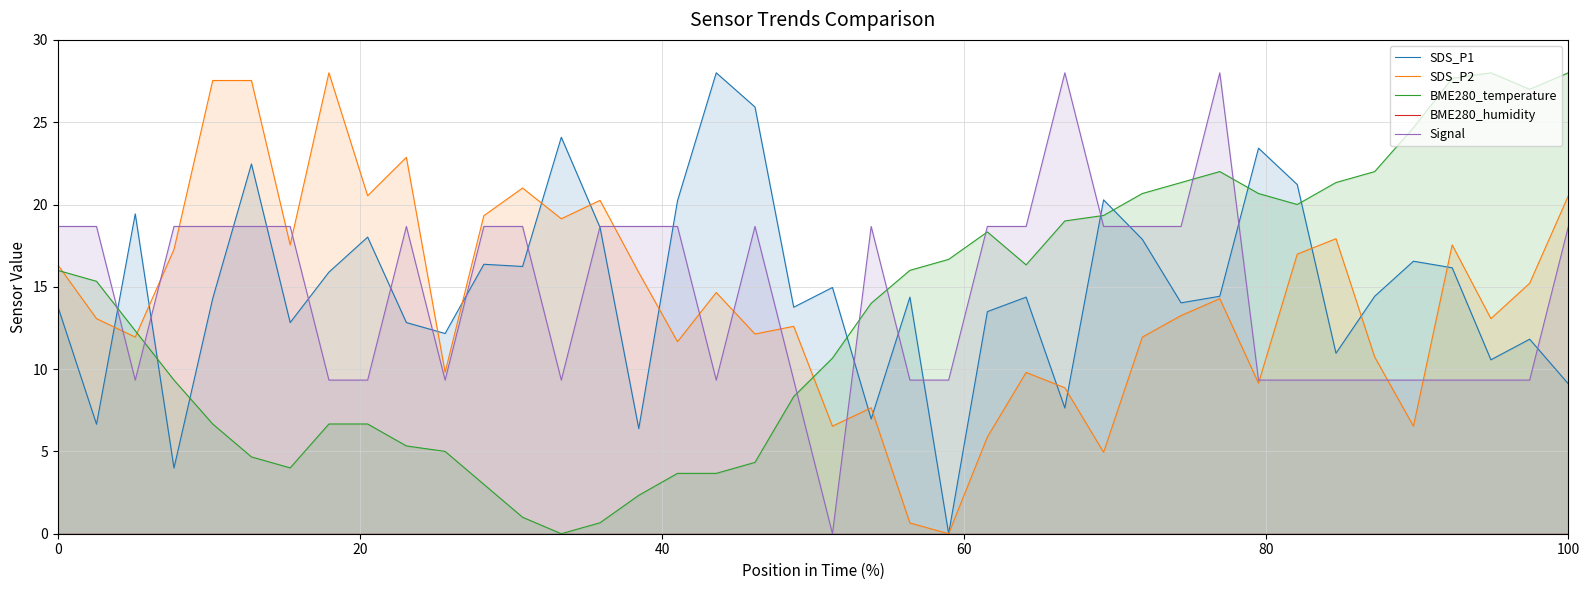

True or false: BME280_humidity has more than 0 points higher than both neighbors.

False